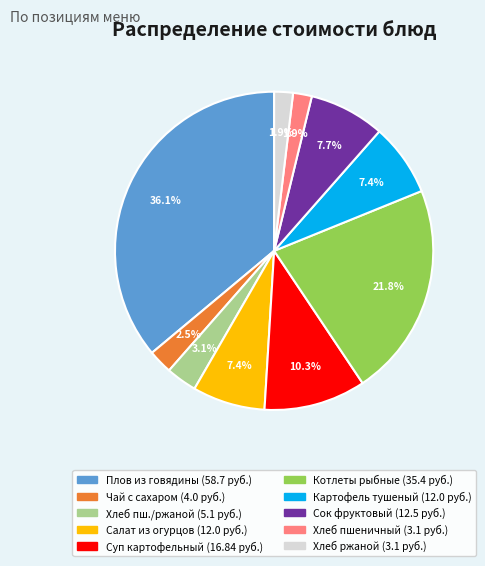

Is there any slice that represents more than half of the pie?

No